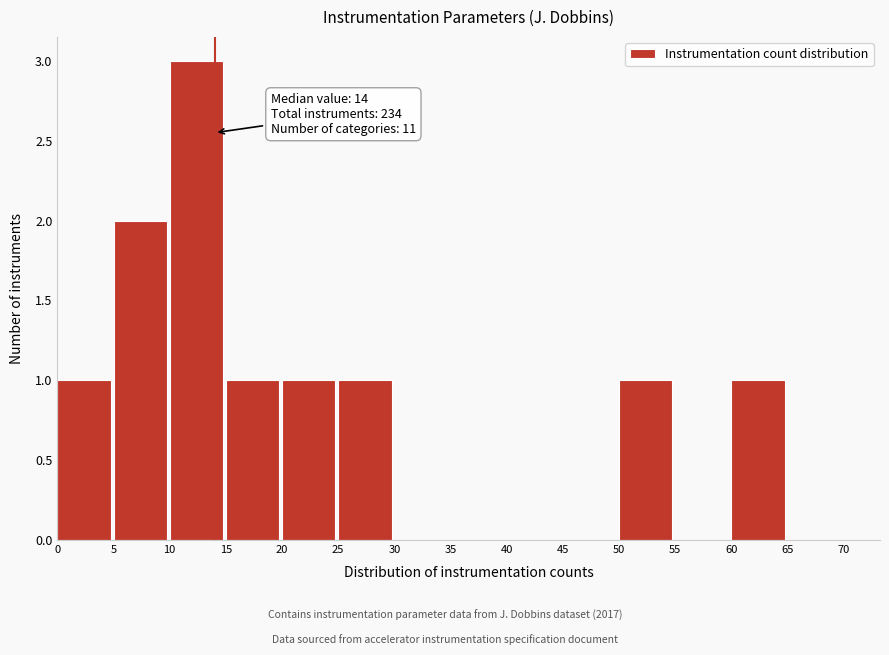

Which range on the x-axis has the tallest bar?

10 to 15